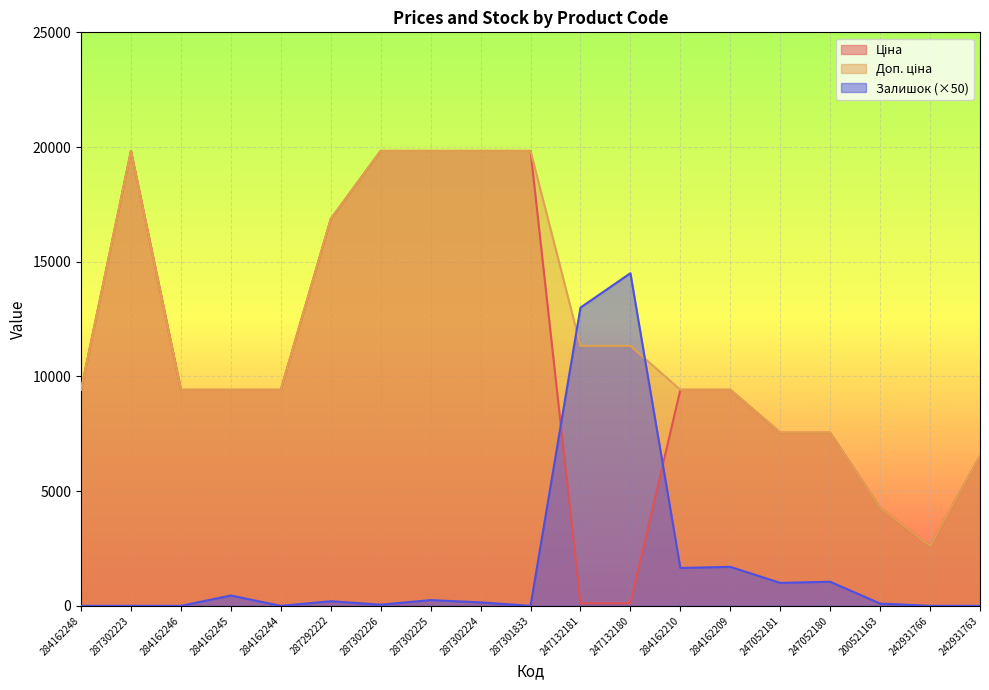

Which category has the highest value across all series?

287302223